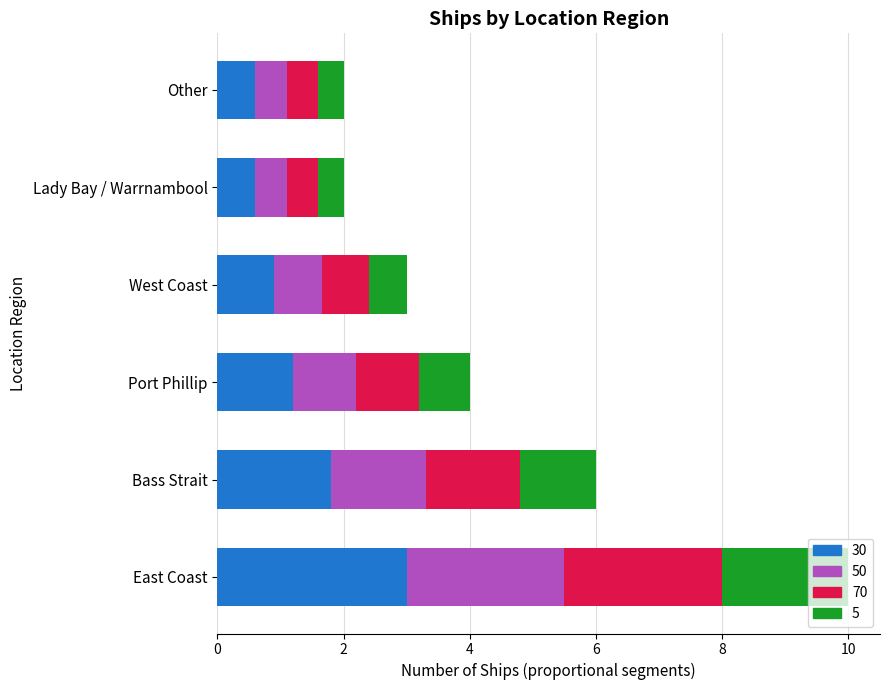

What is the total value across all series at Bass Strait?

6.0